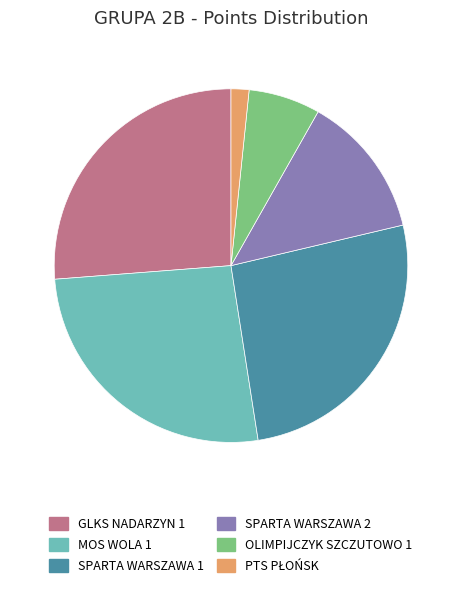

Is it true that SPARTA WARSZAWA 2 is 13% of the pie?

True